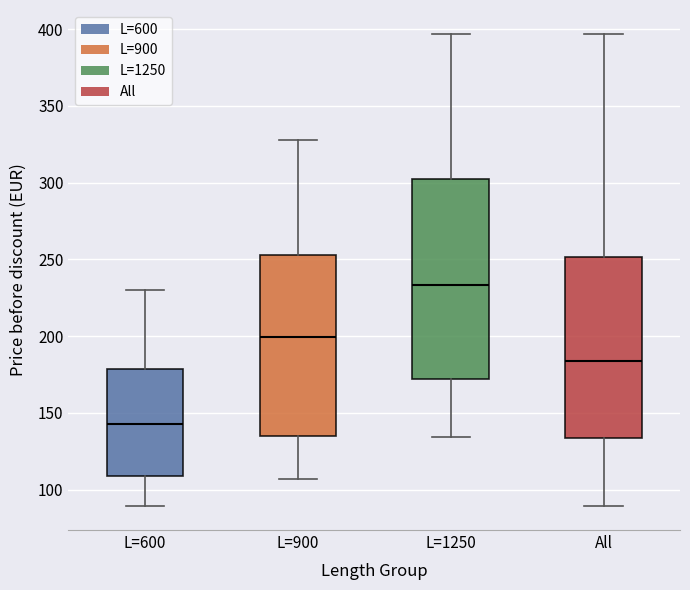

Which box's median line is the lowest?

L=600